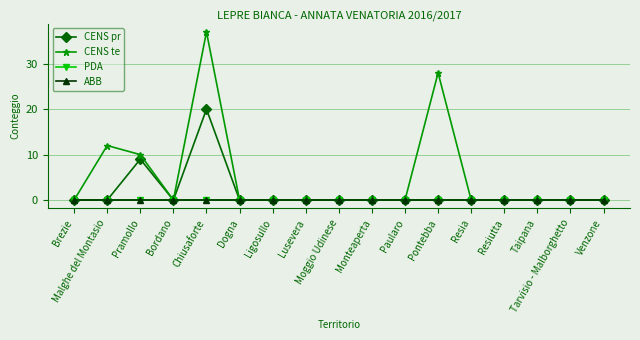

What is the label of the 11th point from the right?

Ligosullo